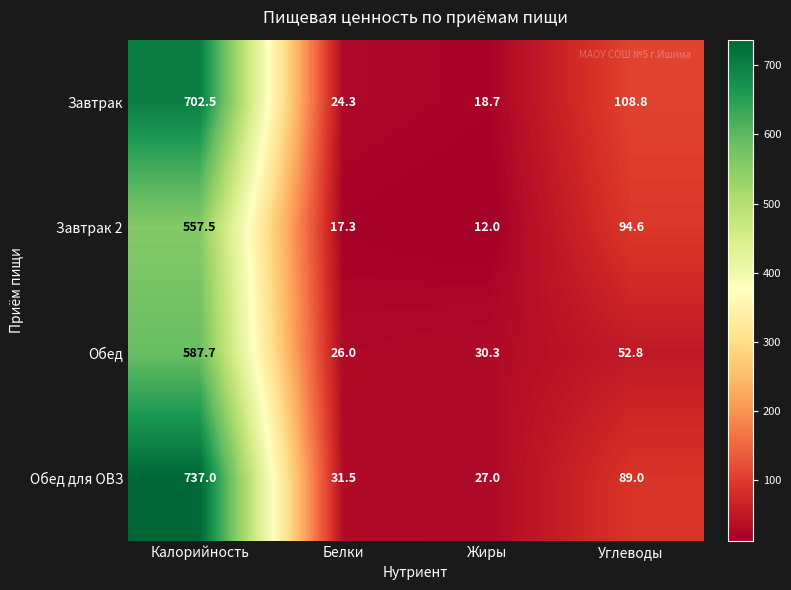

Is it true that Обед equals 30.3 at Жиры?

True